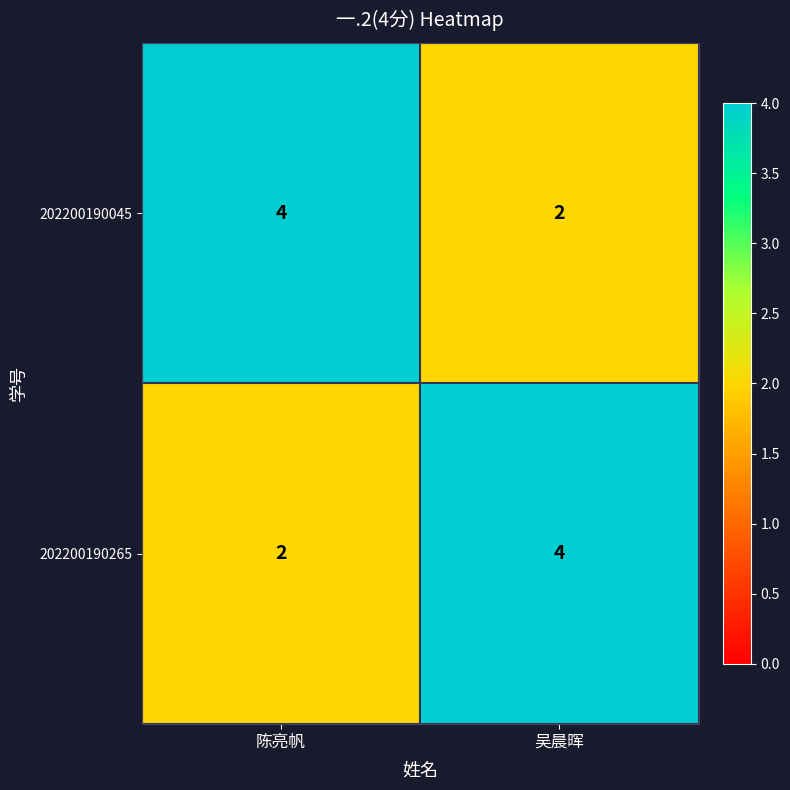

Reading right to left, extract all data points from this chart.

202200190045: 2	4
202200190265: 4	2